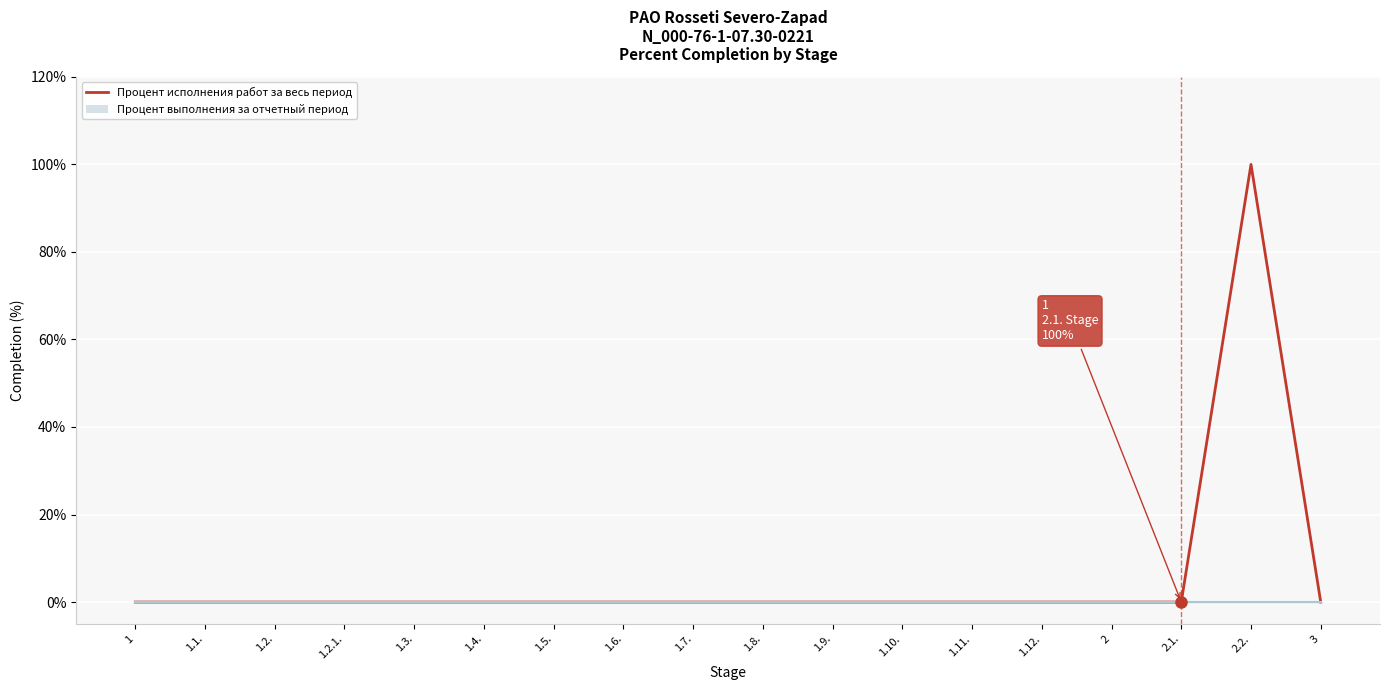

What is the label of the 14th point from the left?

1.12.